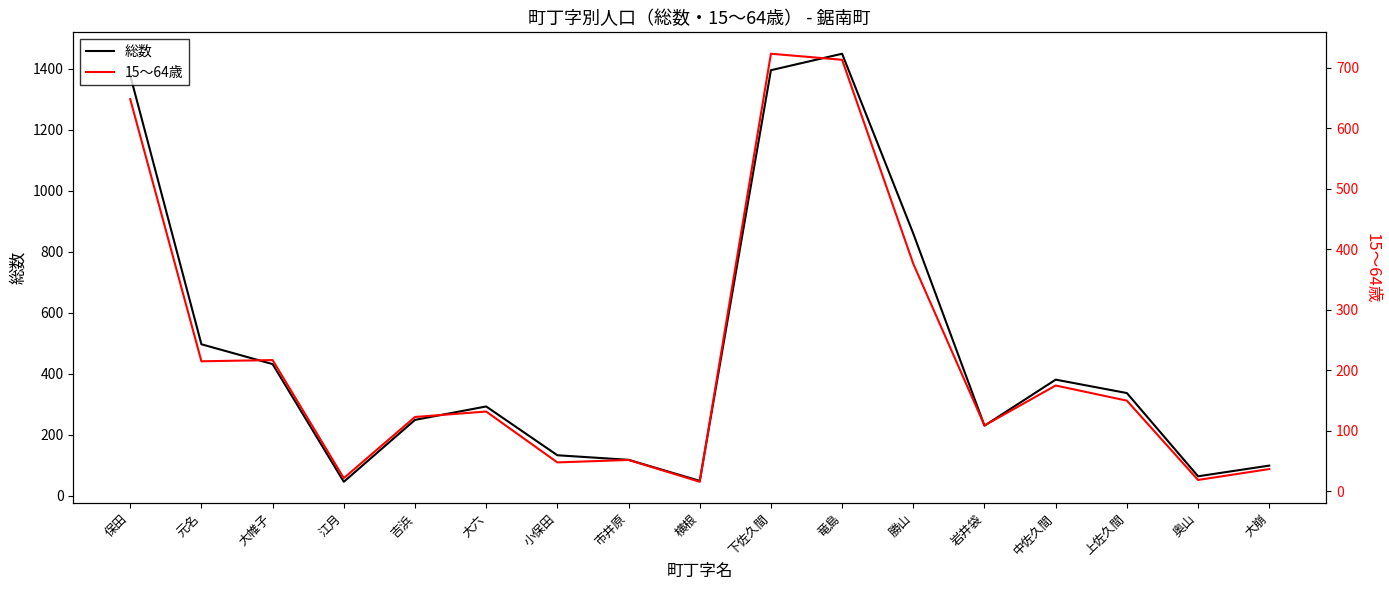

Reading left to right, list all the values displayed in this chart.

総数: 保田=1379	元名=497	大帷子=432	江月=46	吉浜=249	大六=293	小保田=133	市井原=118	横根=49	下佐久間=1396	竜島=1450	勝山=860	岩井袋=230	中佐久間=381	上佐久間=337	奥山=64	大崩=99
15～64歳: 保田=648	元名=215	大帷子=217	江月=22	吉浜=123	大六=132	小保田=48	市井原=52	横根=16	下佐久間=723	竜島=713	勝山=376	岩井袋=109	中佐久間=175	上佐久間=150	奥山=19	大崩=37